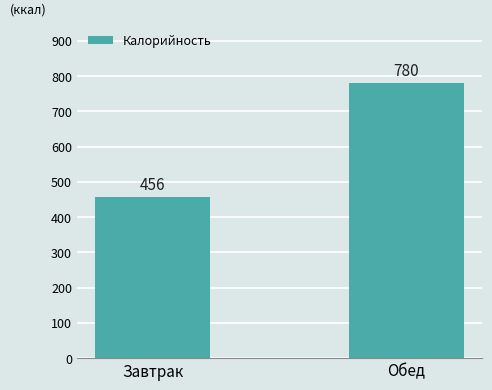

At which label does the data first exceed 779?

Обед